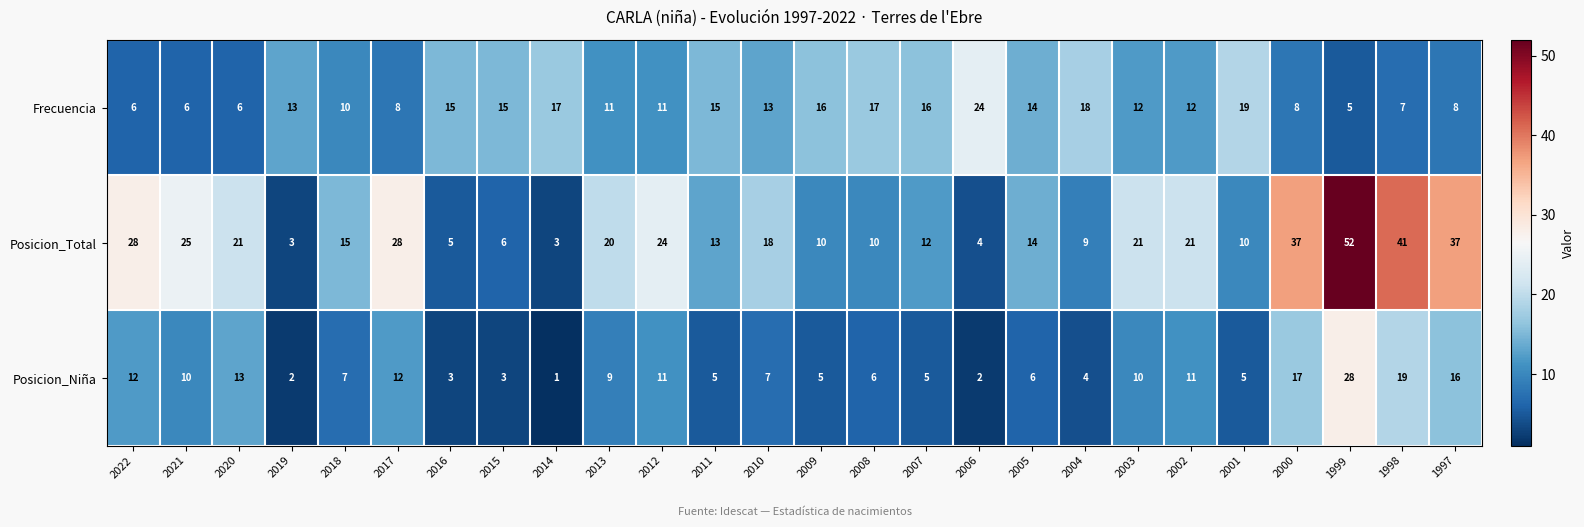

What is the difference between the highest and lowest values at 1999?

47